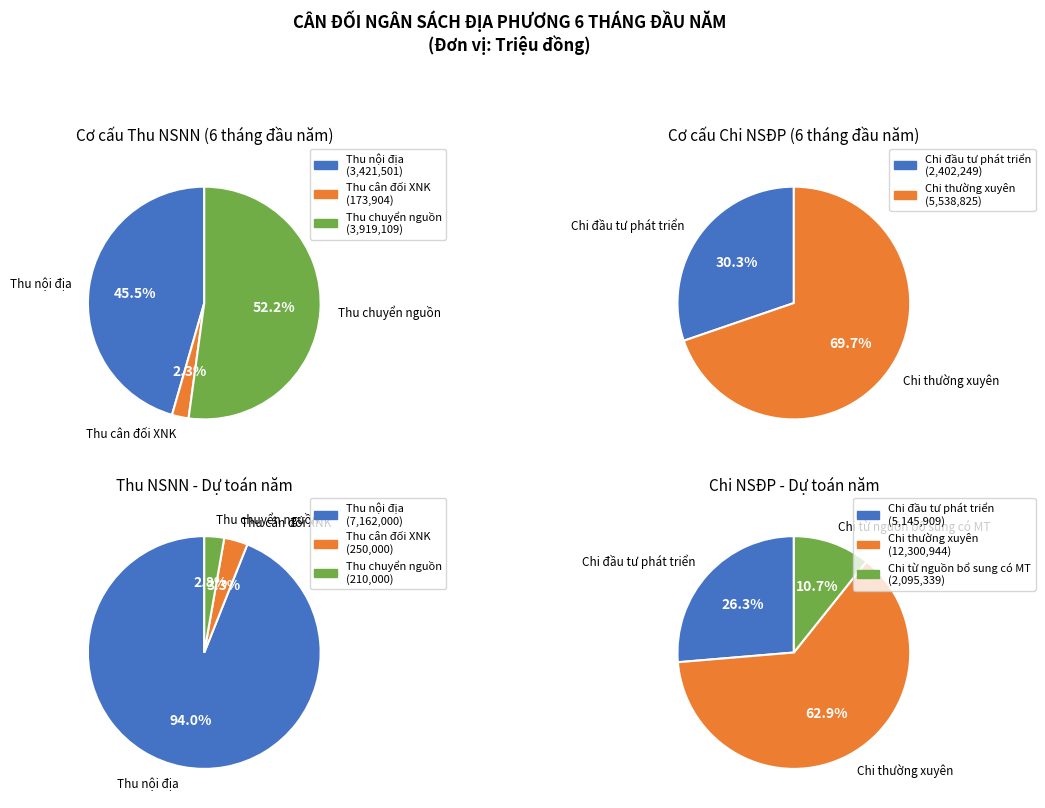

Is it true that Chi bổ sung quỹ dự trữ is 0% of the pie?

True